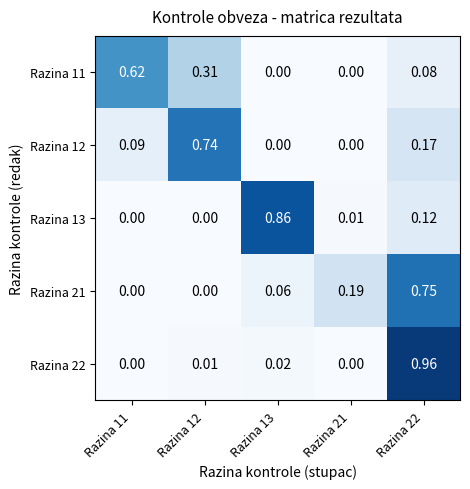

At which category is the sum across all series the highest?

Razina 22